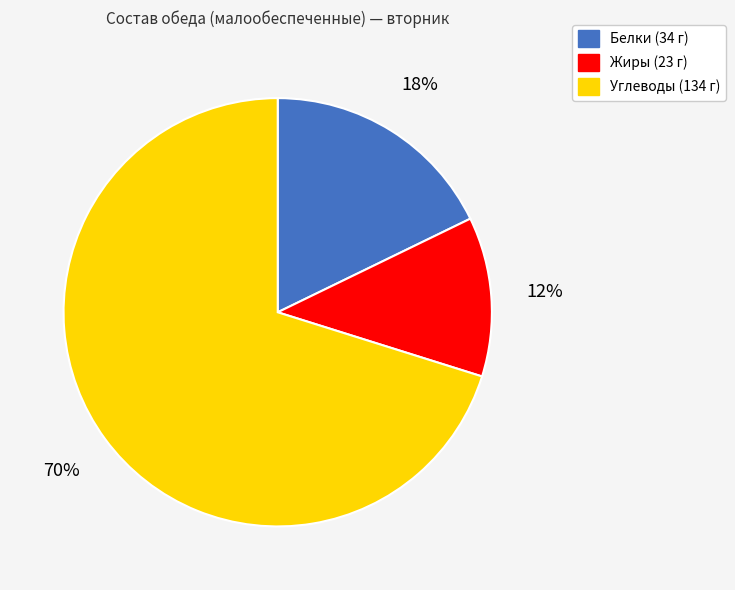

Which category has the smallest portion of the pie?

Жиры